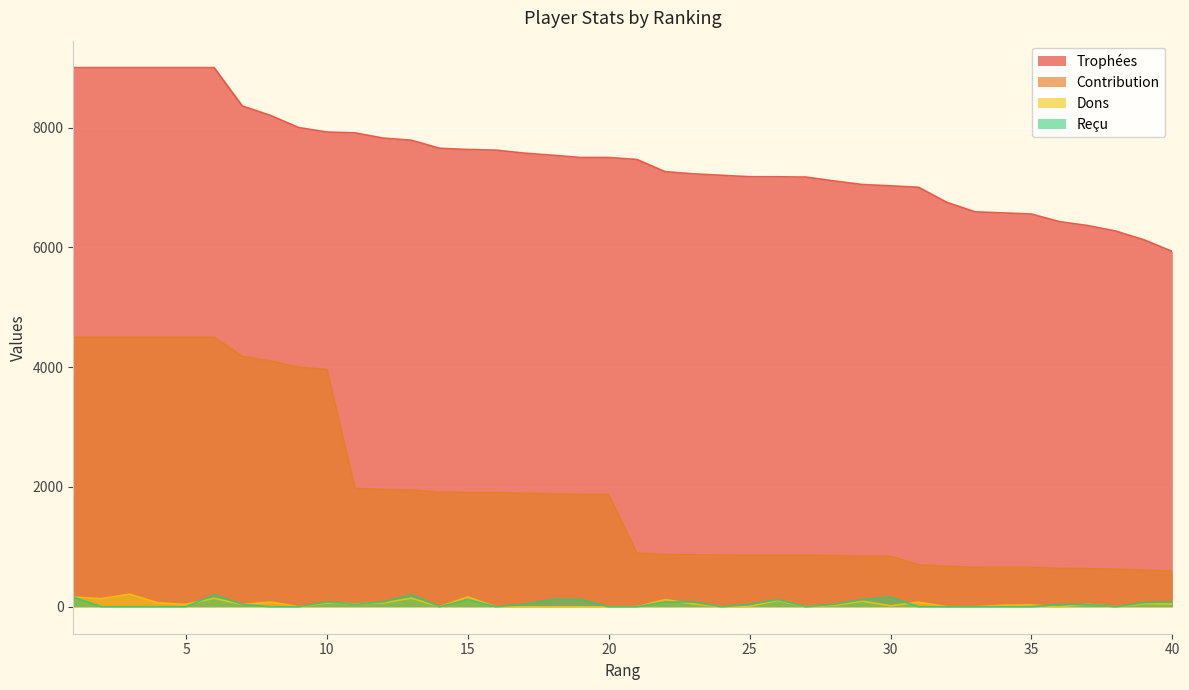

Does the chart display data point markers on the line(s)?

No